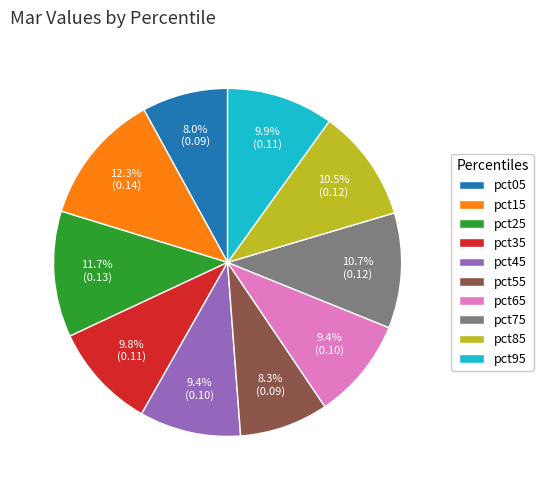

To the nearest percent, what percentage of the pie is pct15?

12%